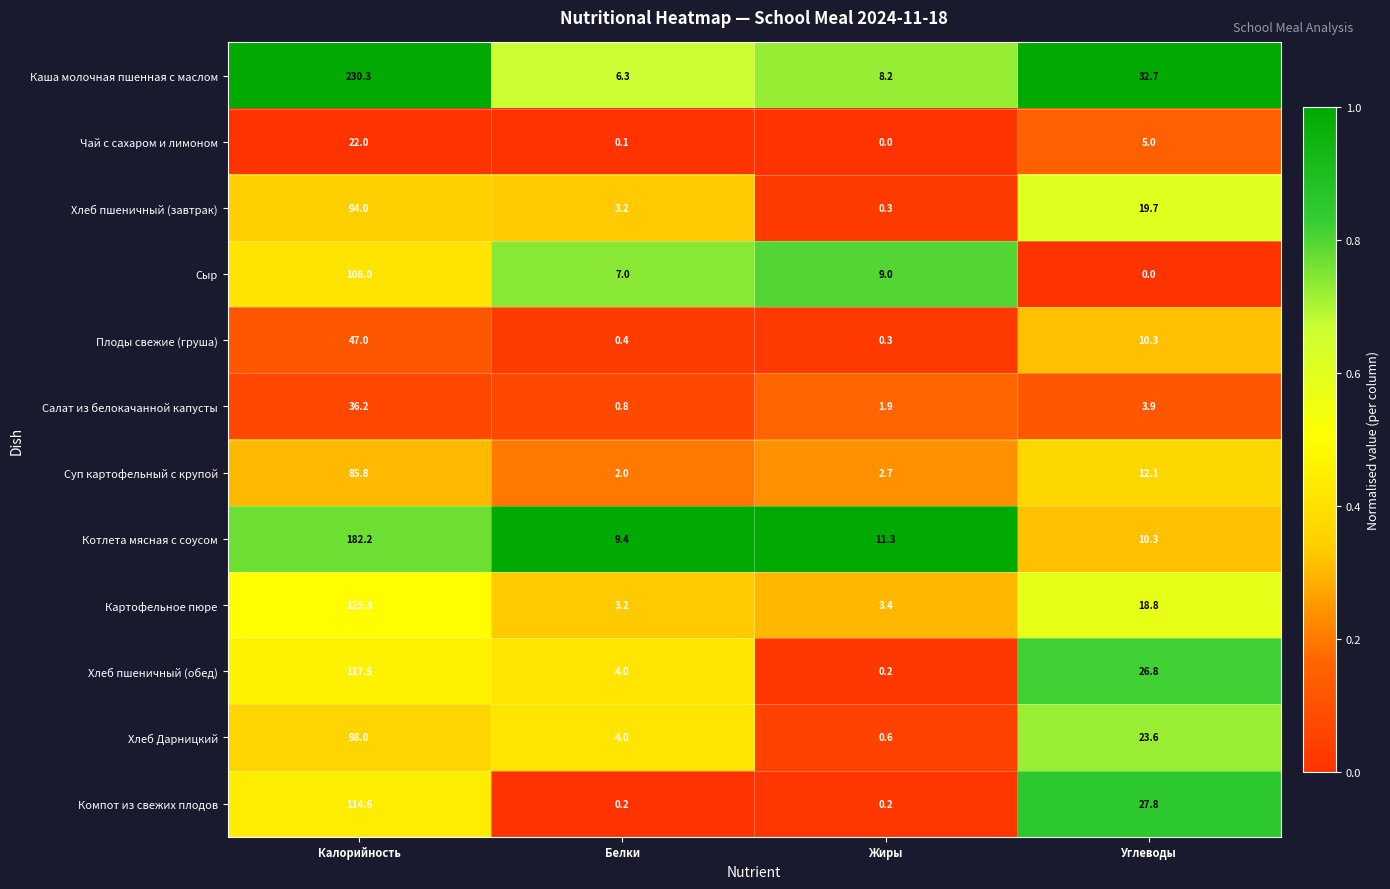

Which series has the largest total across all categories?

Каша молочная пшенная с маслом